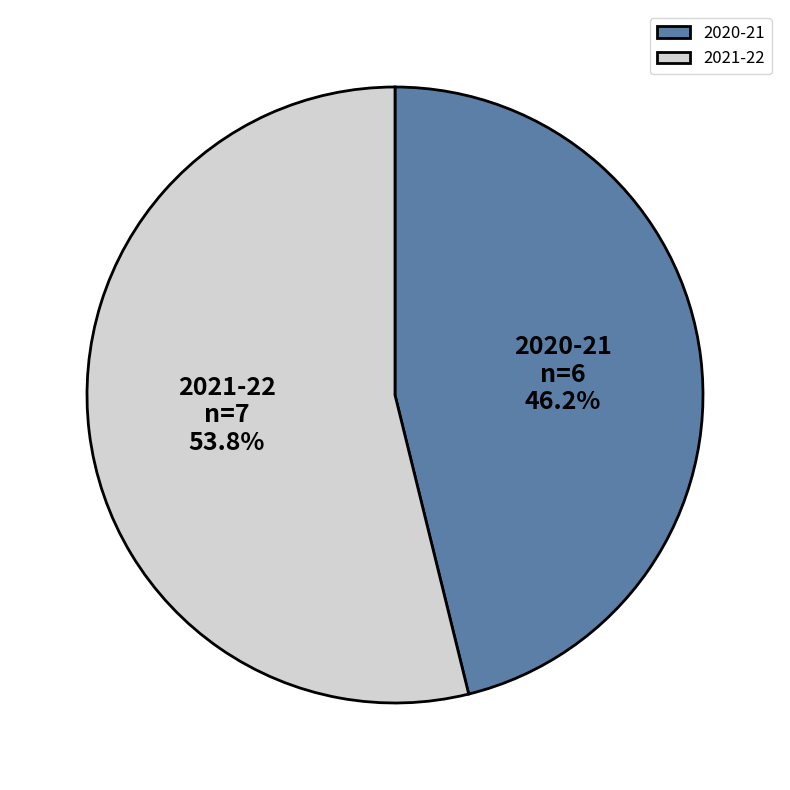

How many slices are in this pie chart?

2